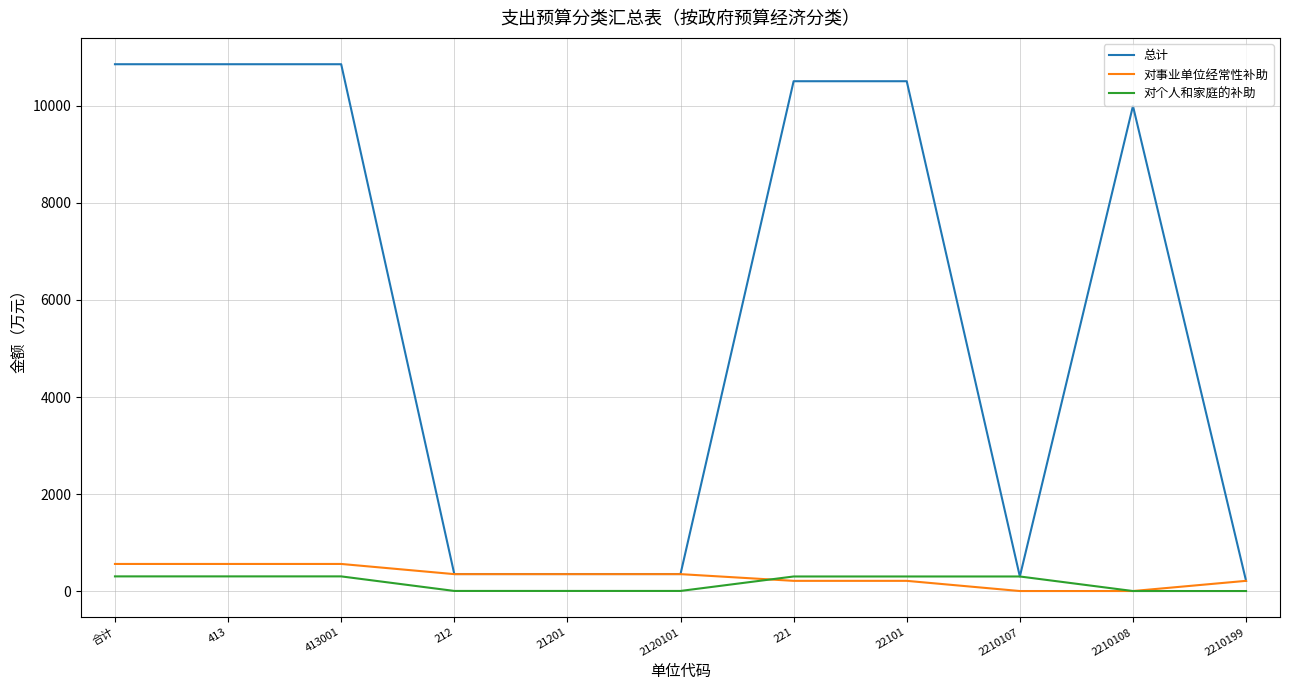

What is the highest value of the 对事业单位经常性补助 series?

558.3